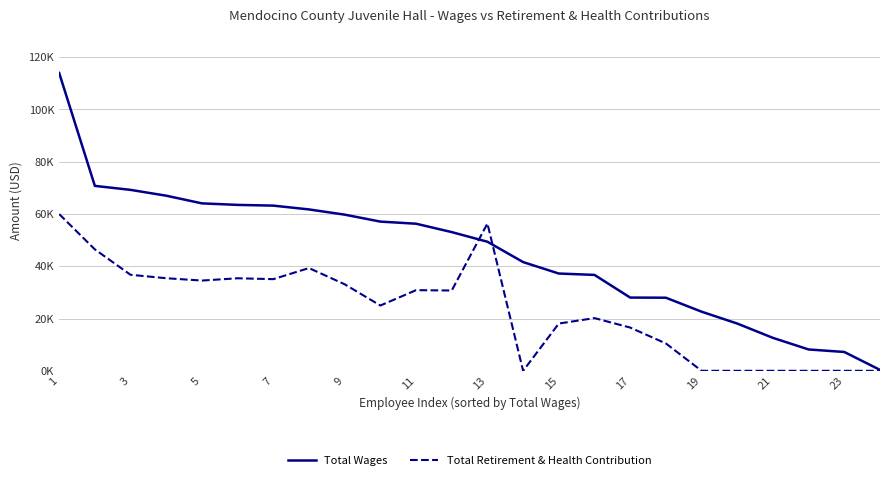

Is this an area chart (filled region under the line)?

No